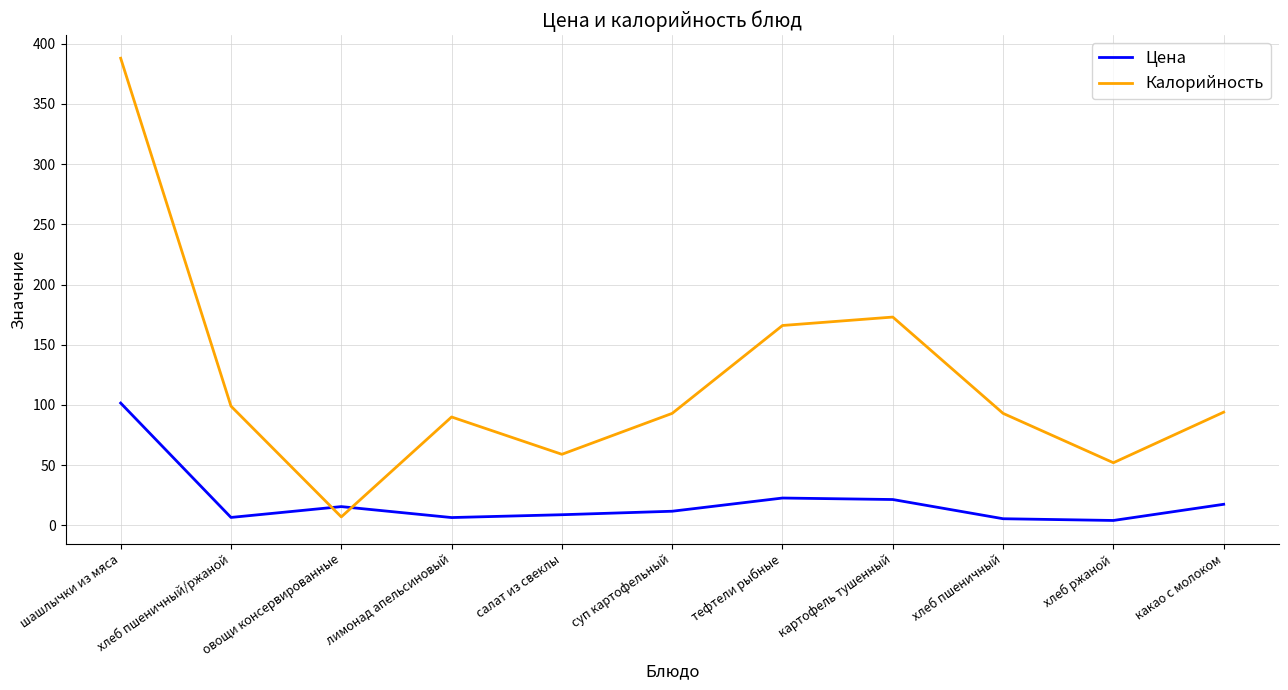

Which series has the largest total across all categories?

Калорийность